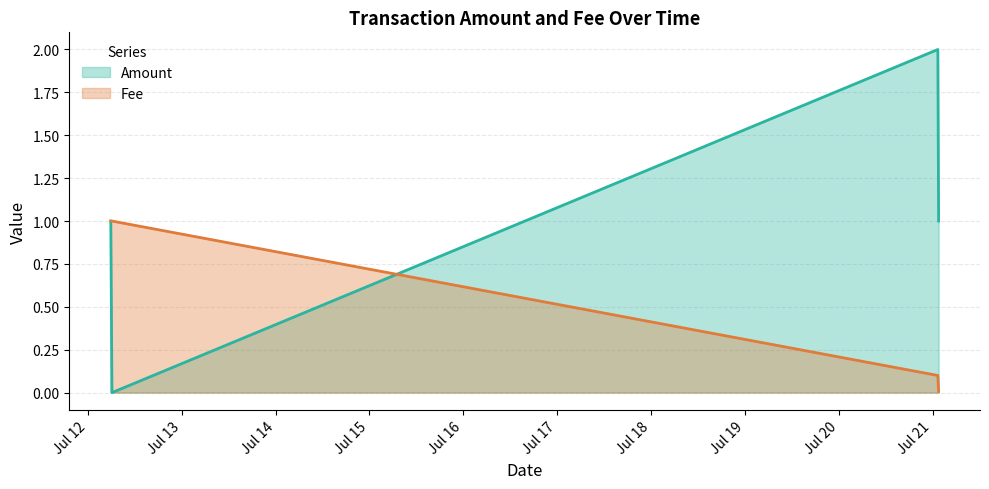

Rank the categories by Fee value from highest to lowest.

2018-07-21 01:33:13, 2018-07-21 01:21:27, 2018-07-12 06:07:51, 2018-07-12 05:50:04